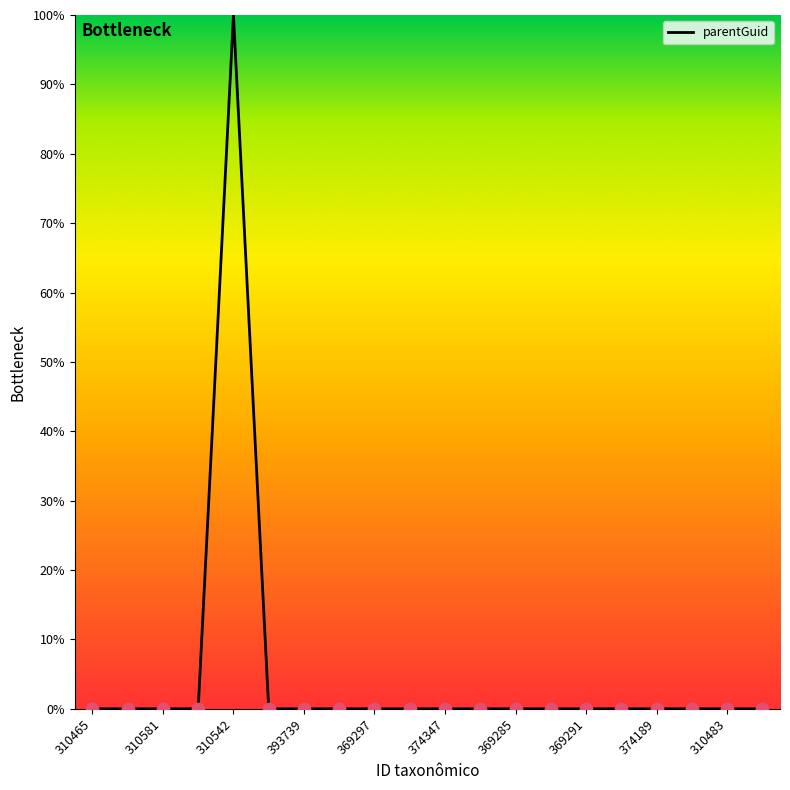

What is the difference between the maximum and minimum values?

100.0